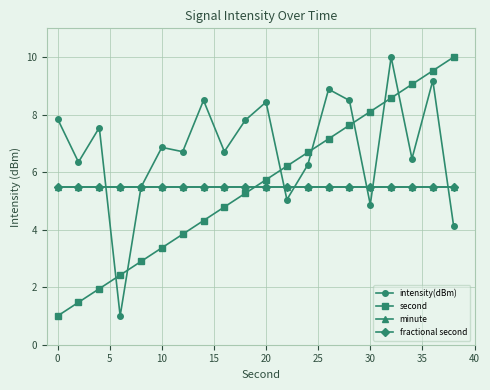

Reading right to left, list all the values displayed in this chart.

intensity(dBm): 4.1	9.2	6.5	10.0	4.9	8.5	8.9	6.3	5.0	8.4	7.8	6.7	8.5	6.7	6.9	5.5	1.0	7.5	6.3	7.8
second: 10.0	9.5	9.1	8.6	8.1	7.6	7.2	6.7	6.2	5.7	5.3	4.8	4.3	3.8	3.4	2.9	2.4	1.9	1.5	1.0
minute: 5.5	5.5	5.5	5.5	5.5	5.5	5.5	5.5	5.5	5.5	5.5	5.5	5.5	5.5	5.5	5.5	5.5	5.5	5.5	5.5
fractional second: 5.5	5.5	5.5	5.5	5.5	5.5	5.5	5.5	5.5	5.5	5.5	5.5	5.5	5.5	5.5	5.5	5.5	5.5	5.5	5.5